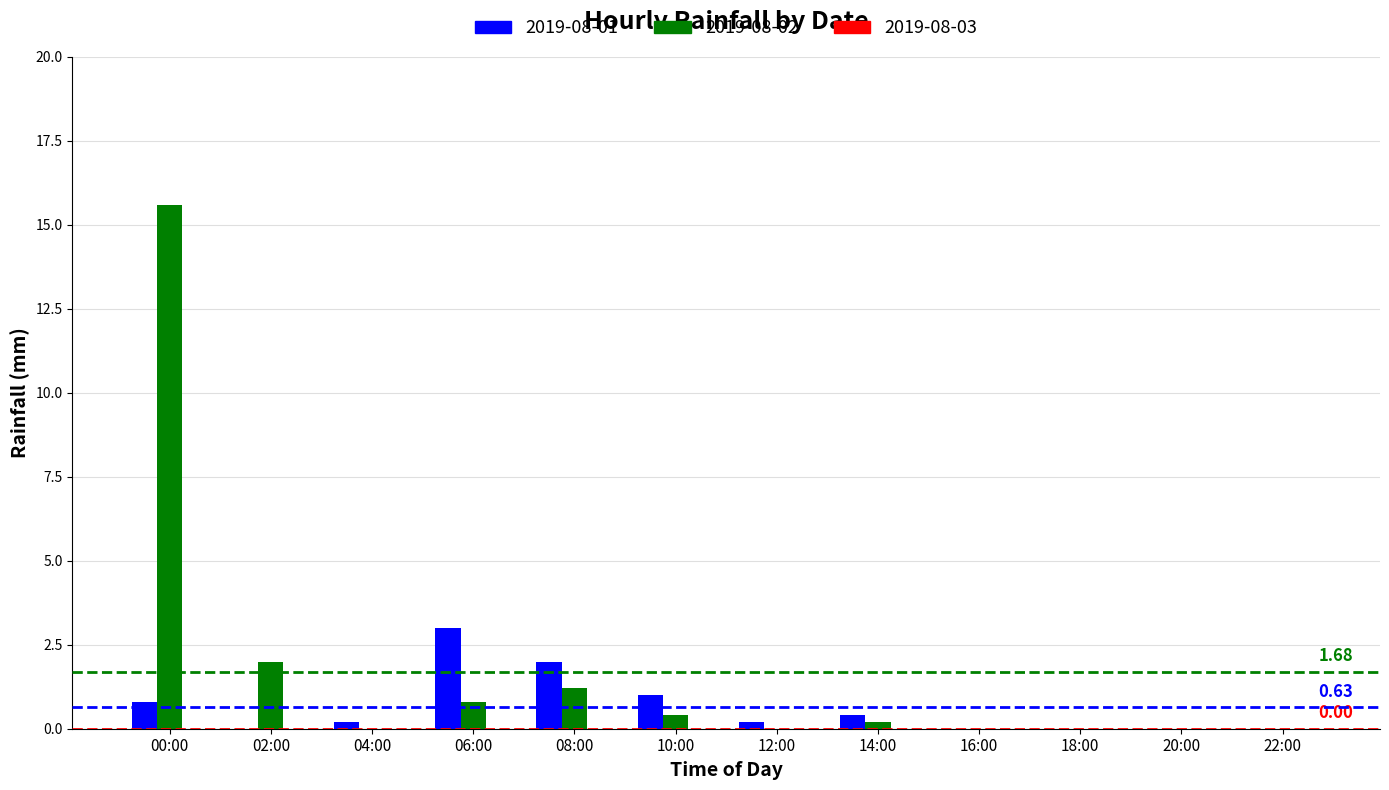

Does the chart contain stacked bars?

No